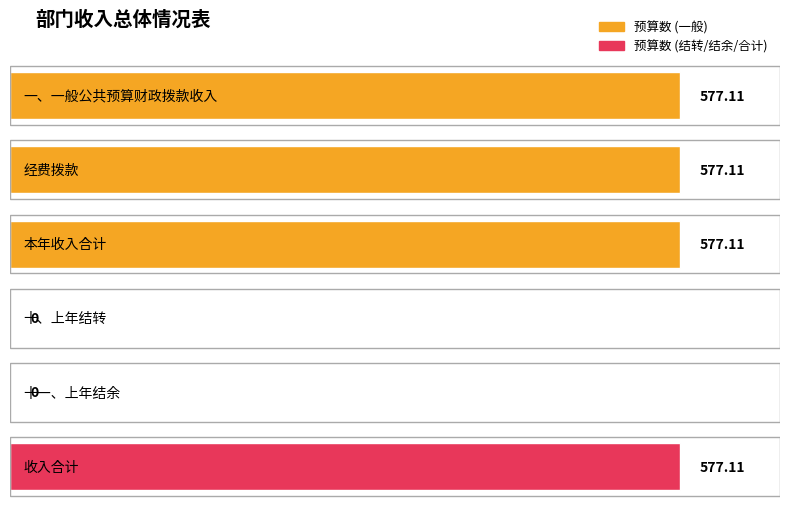

Which category has the highest value across all series?

一、一般公共预算财政拨款收入